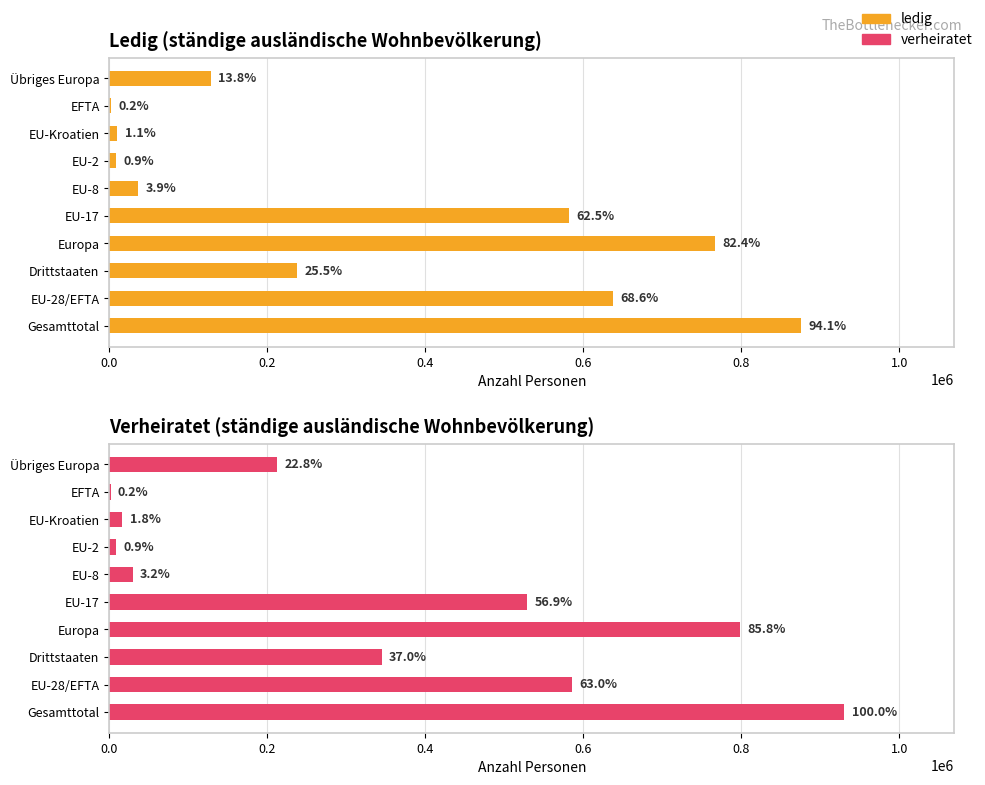

What is the average value of the ledig series?

328370